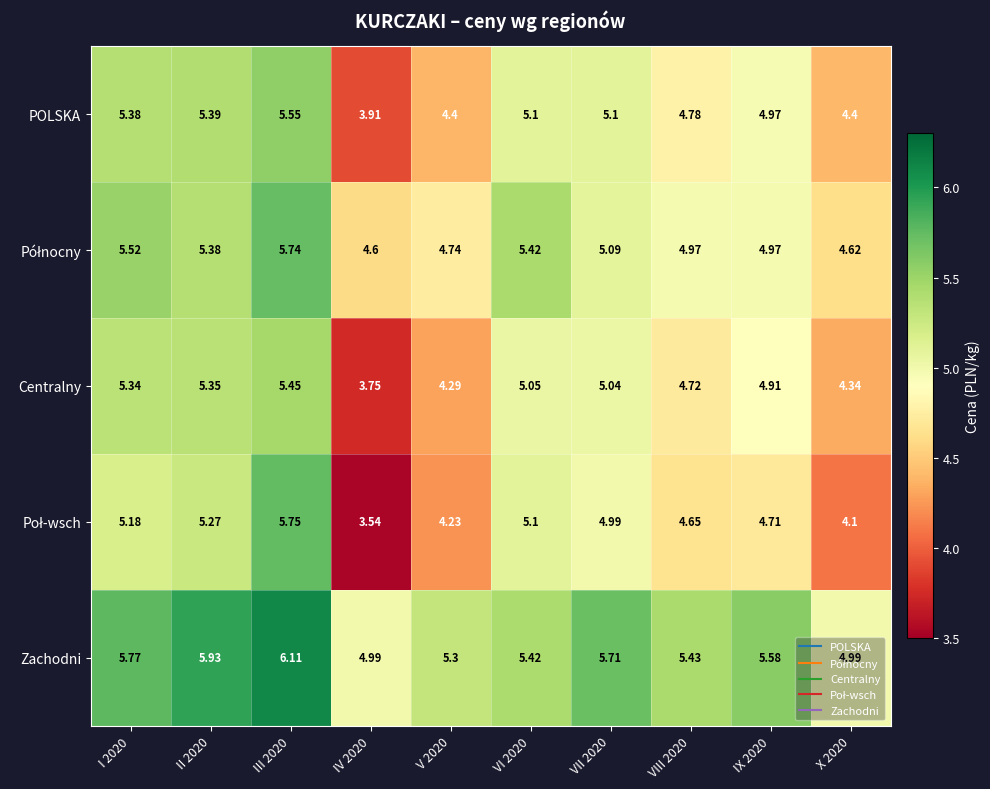

Which series changed the most between II 2020 and VII 2020?

Centralny